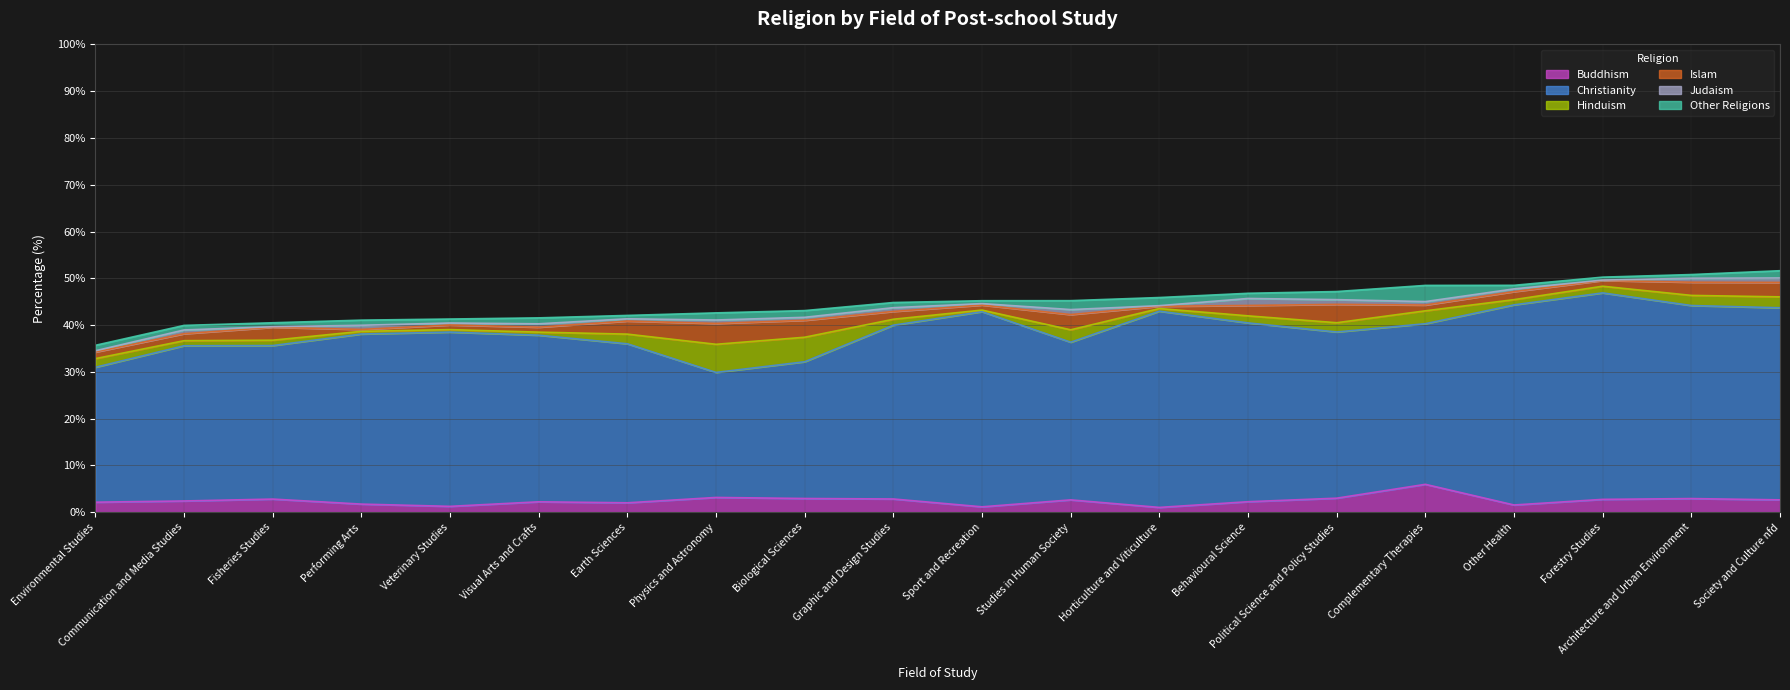

What is the minimum value for Christianity?

26.7